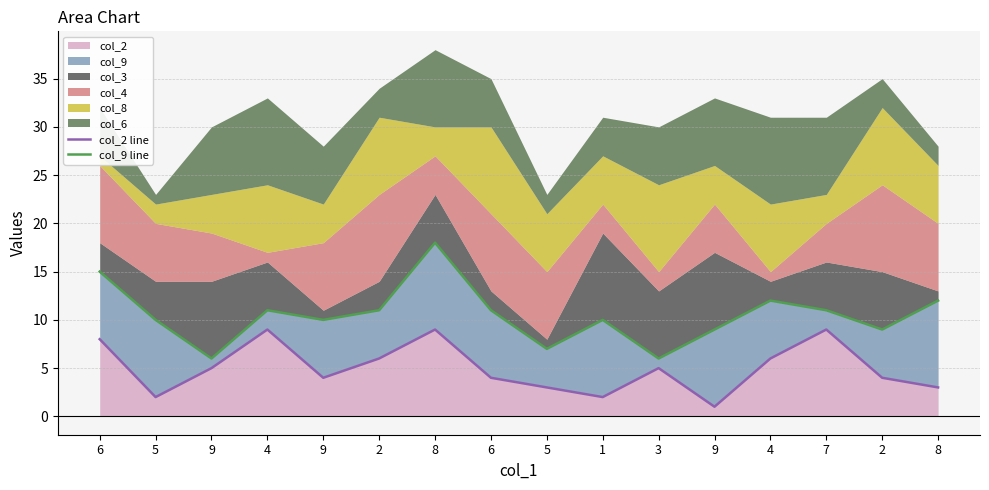

At which category does the chart reach its peak across all series?

8